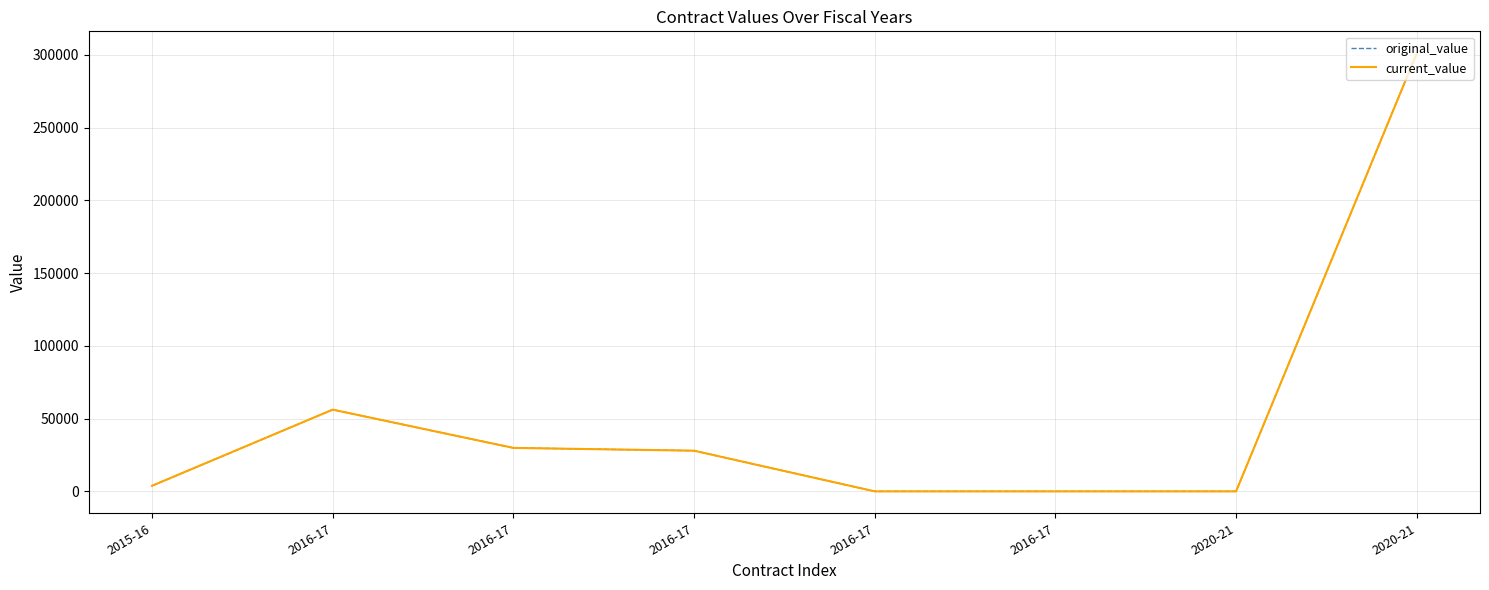

Does the chart have visible grid lines?

Yes